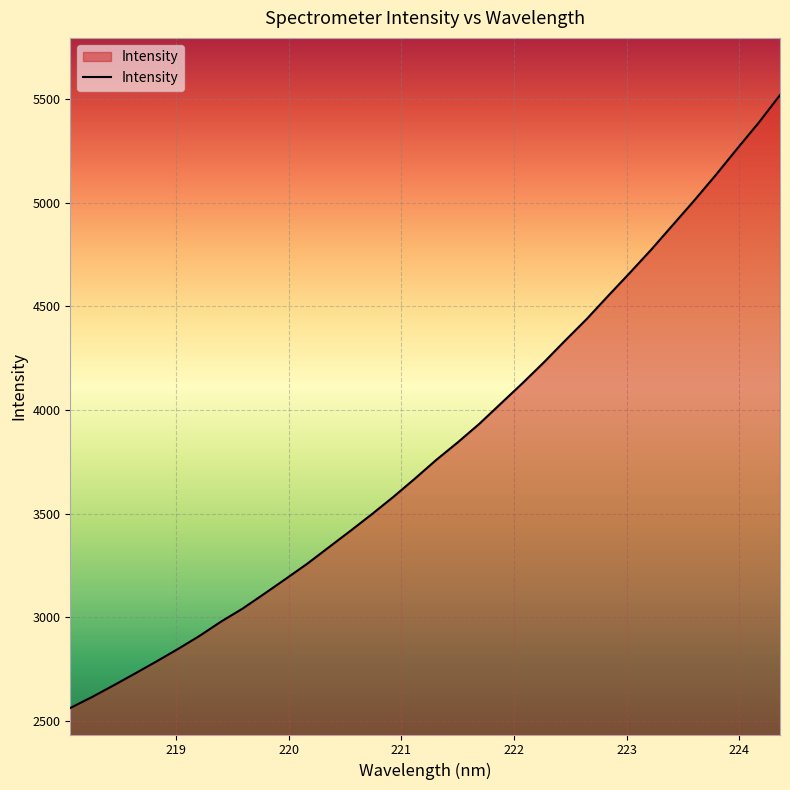

What is the difference between the maximum and minimum values?

2958.8